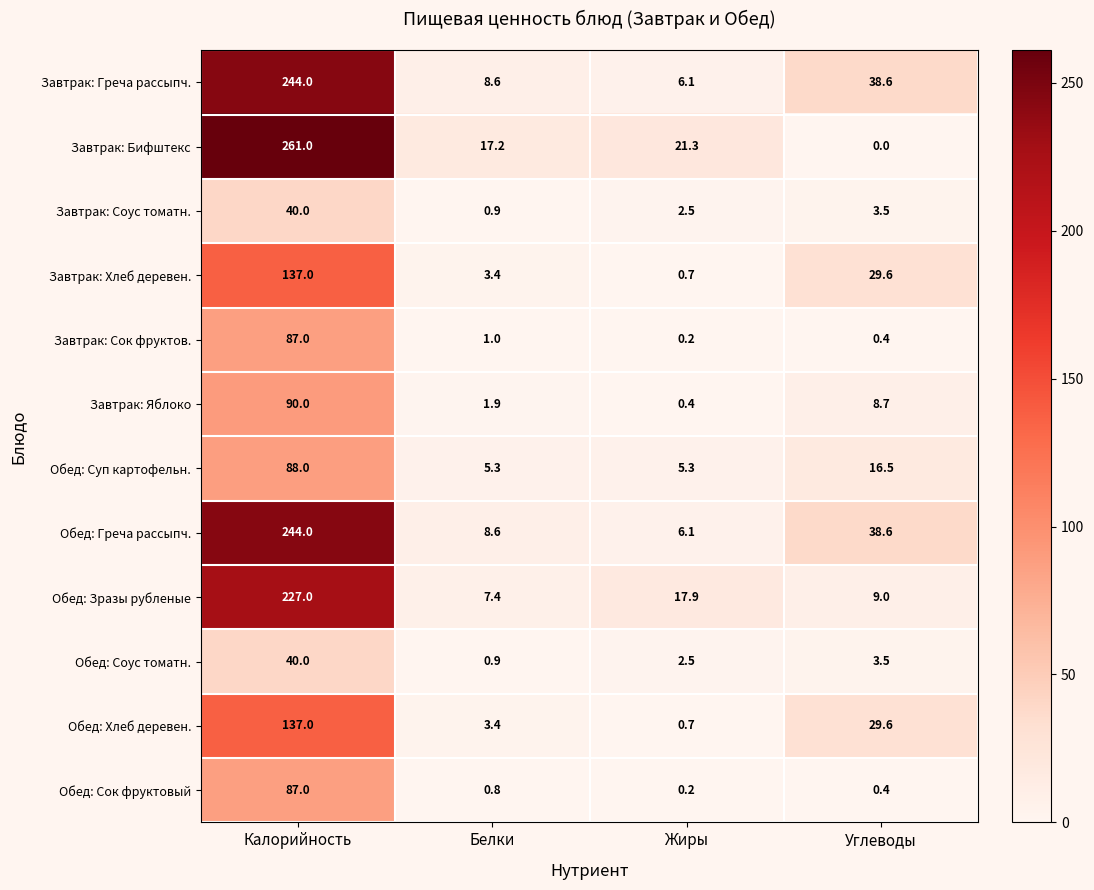

The value of Обед: Хлеб деревен. at Белки is 5.4. True or false?

False